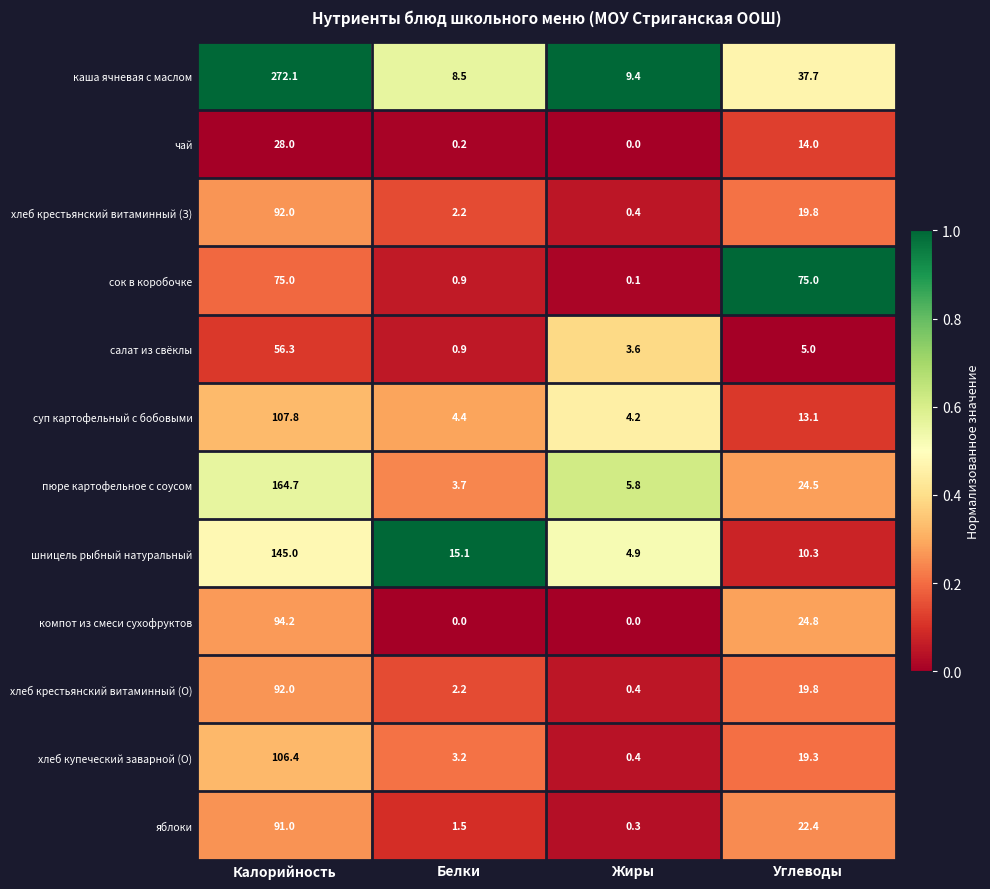

Where is хлеб купеческий заварной (О) nearest to the value 53?

Углеводы